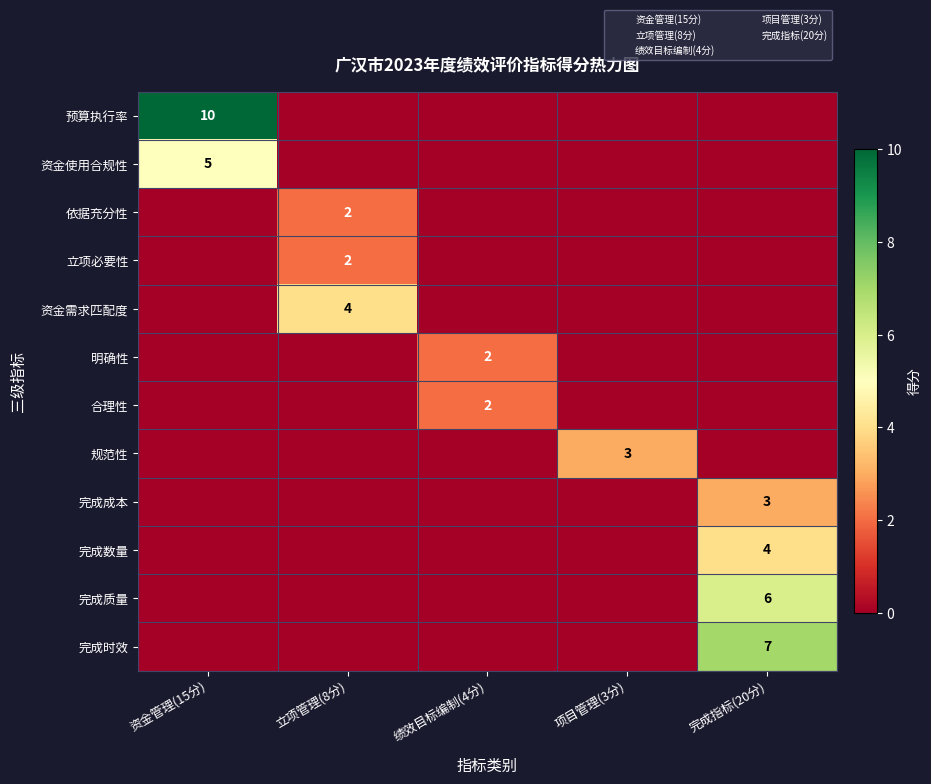

The value of 完成数量 at 完成指标(20分) is 2. True or false?

False